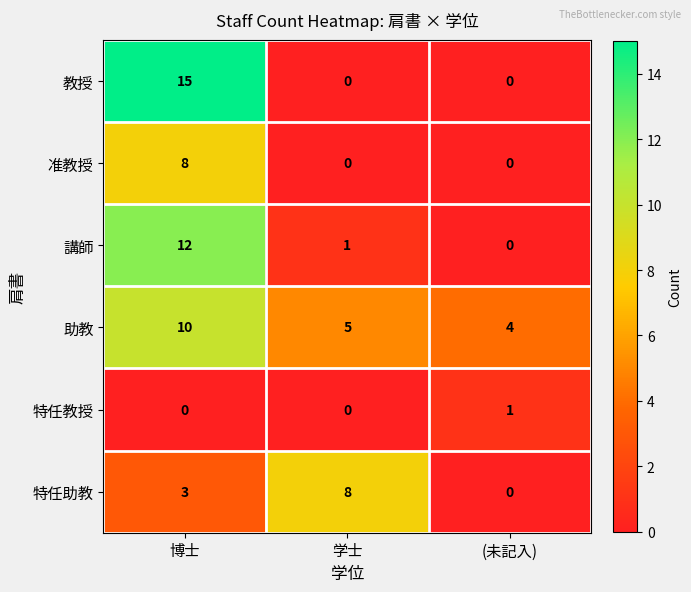

Count the number of categories in the chart.

3